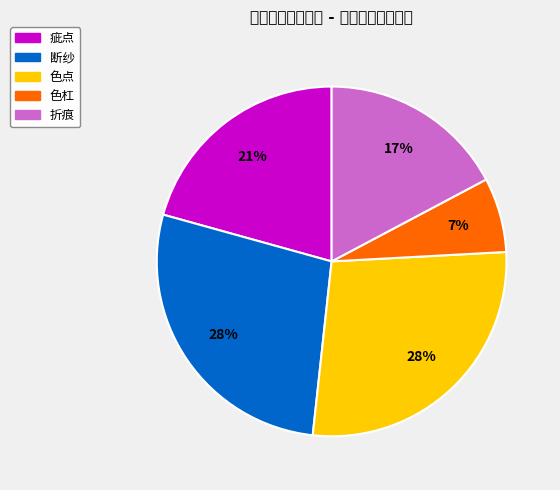

Is there any slice that represents more than half of the pie?

No